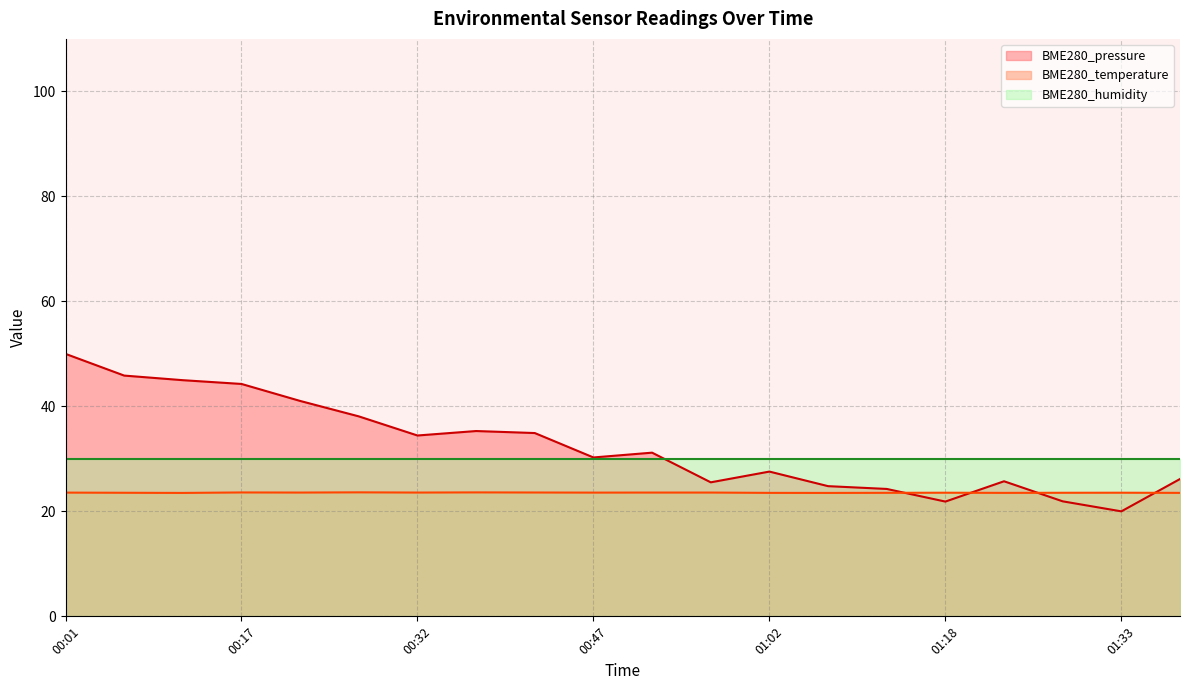

Rank the series by their average value, from lowest to highest.

BME280_temperature, BME280_humidity, BME280_pressure